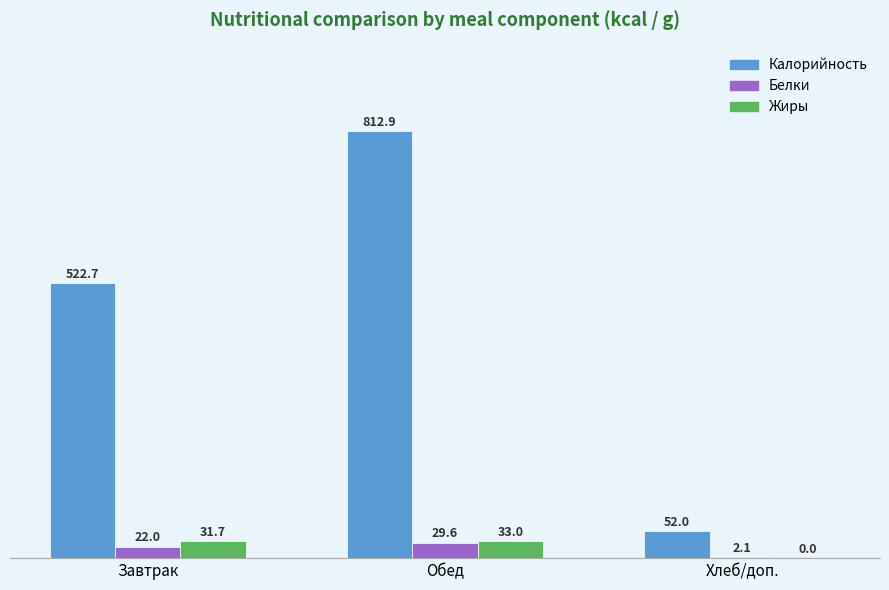

How many series are shown in this chart?

3